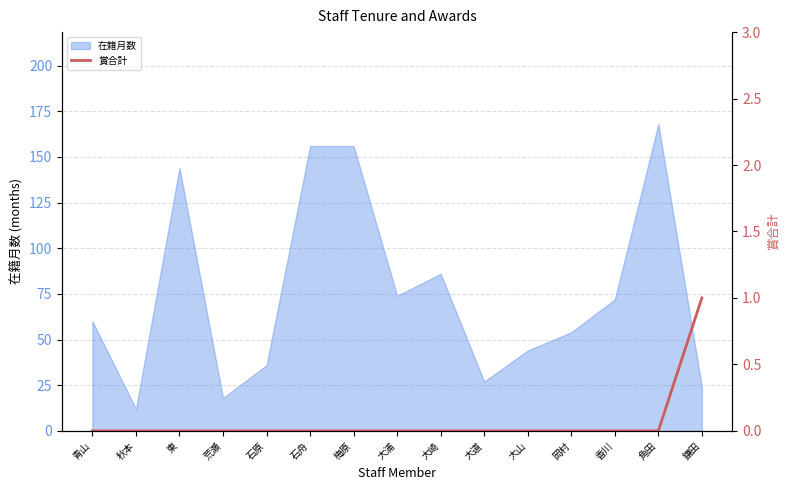

Which label corresponds to the smallest value in the chart?

青山